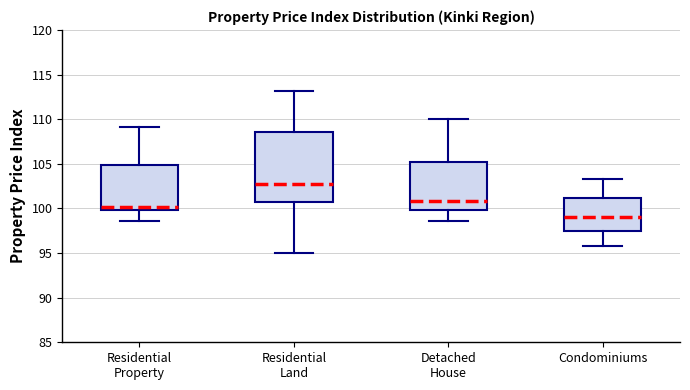

Reading left to right, transcribe this box plot: for each box, give where its median line is, the range the box spans, and where its two whiskers end, as read against the y-axis. The values are not printed on the chart, so give them approximately, as read against the axis.

Residential Property: median 100.0 (just above the box's lower edge), box 100.0 to 105.0, whiskers 98.5 to 109.0
Residential Land: median 103.0, box 101.0 to 108.5, whiskers 95.0 to 113.0
Detached House: median 101.0, box 100.0 to 105.0, whiskers 98.5 to 110.0
Condominiums: median 99.0, box 97.5 to 101.0, whiskers 95.5 to 103.5